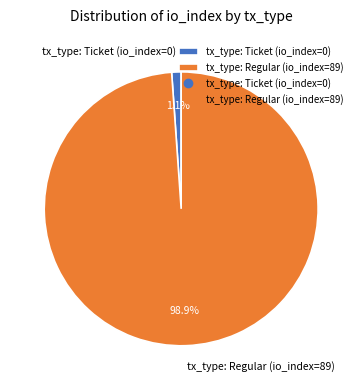

Rank the categories by value from highest to lowest.

tx_type: Regular (io_index=89), tx_type: Ticket (io_index=0)